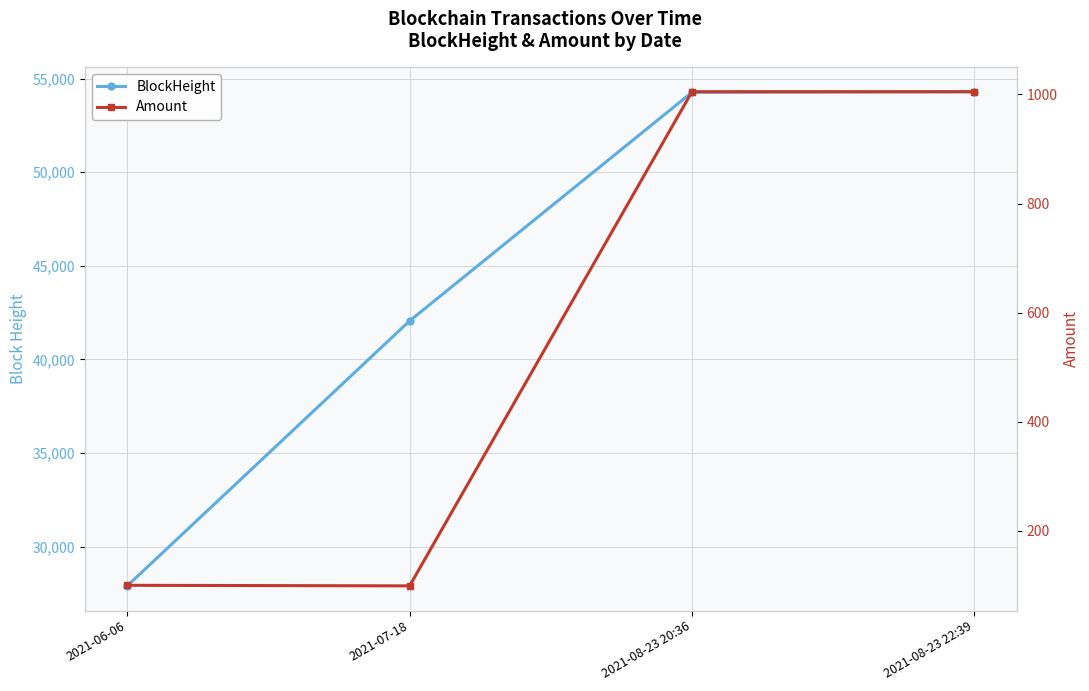

Which series changed the most between 2021-06-06 and 2021-07-18?

BlockHeight